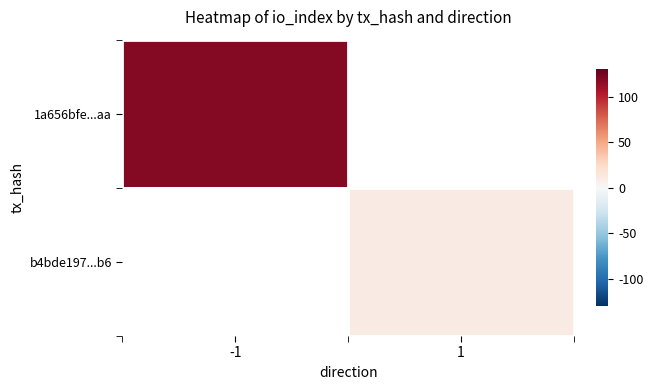

Which label corresponds to the largest value in the chart?

-1